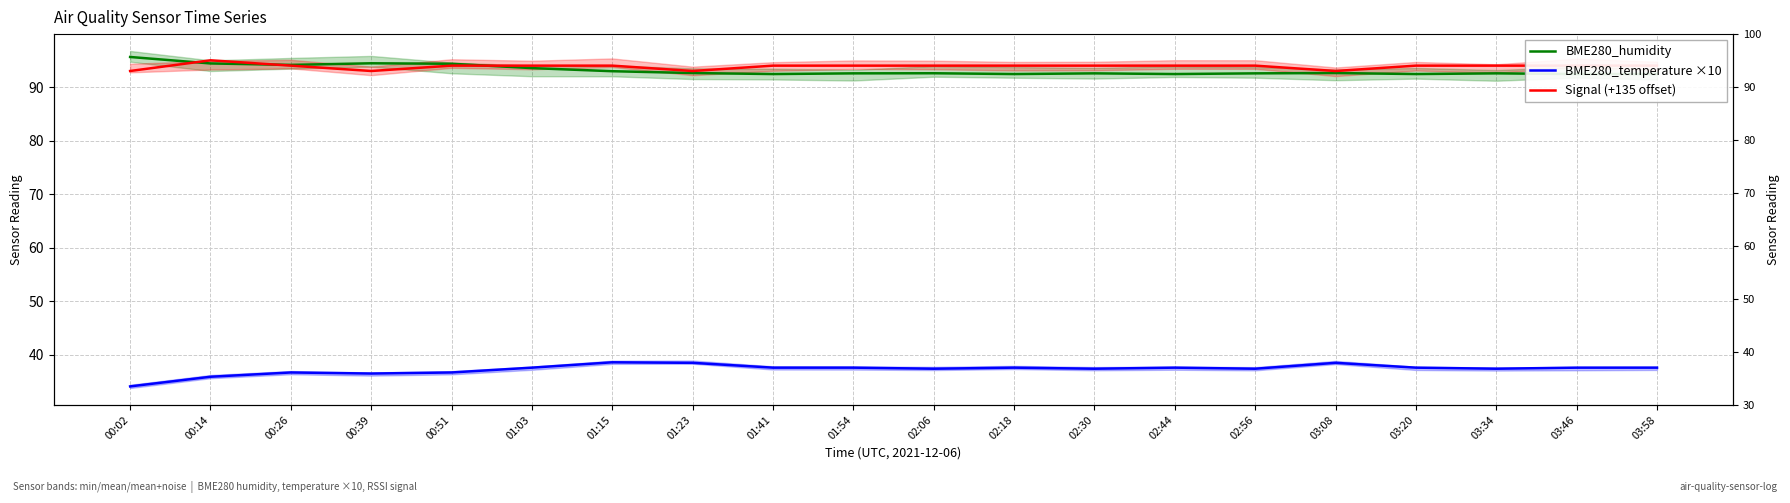

The BME280_humidity series shows 94.3 at 00:51. True or false?

True